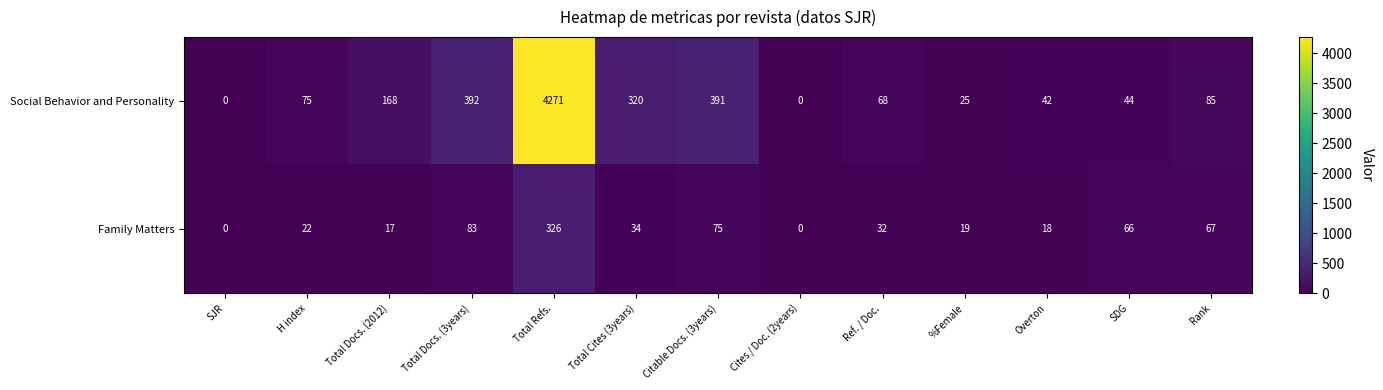

Rank the series by their maximum value, from highest to lowest.

Social Behavior and Personality, Family Matters